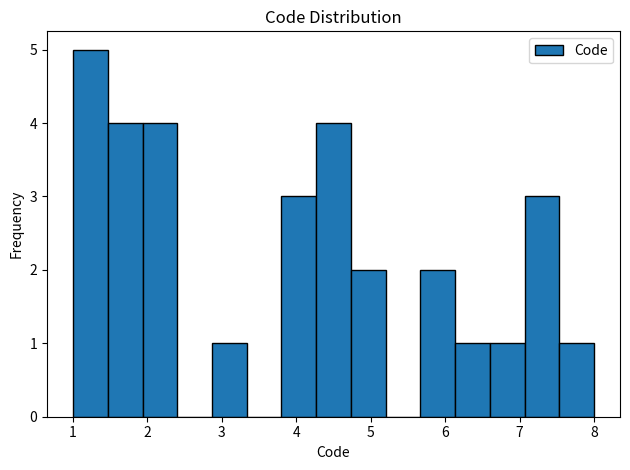

What is the height of the bar covering 3.8 to 4.3 on the x-axis? Neither the bar edges nor the heights are printed on the chart, so give them approximately, as read against the axes.

3